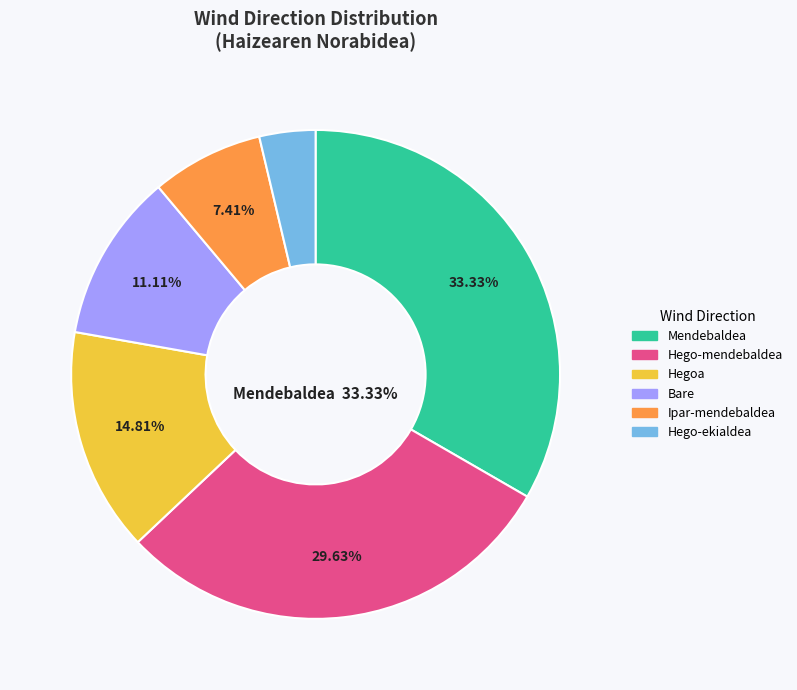

What percentage is the Hegoa slice, to the nearest percent?

15%